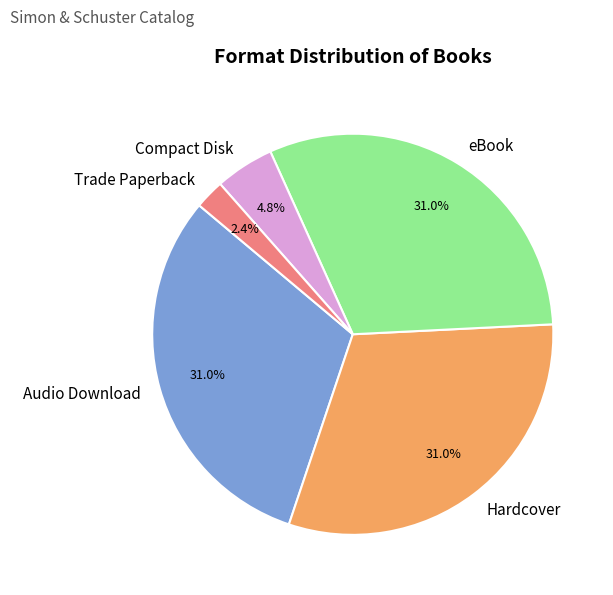

What is the ratio of the value at Compact Disk to the value at Trade Paperback?

2.0